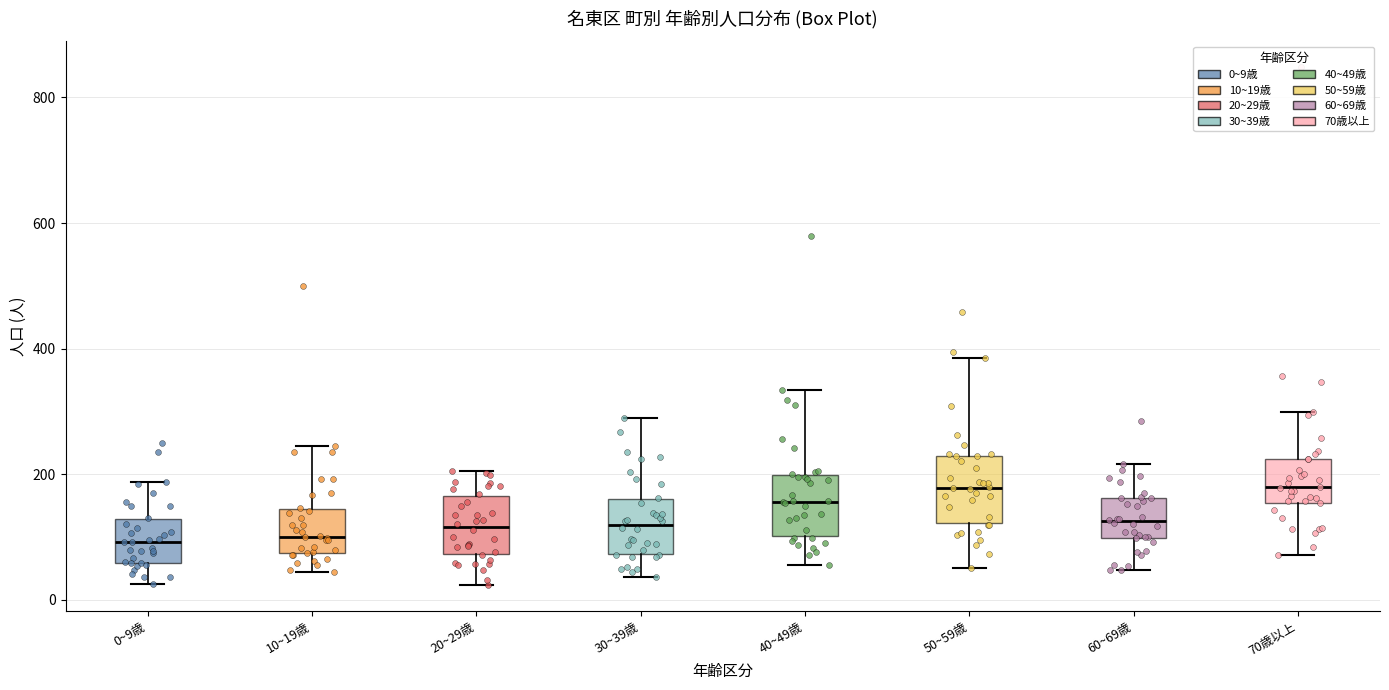

Reading left to right, transcribe this box plot: for each box, give where its median line is, the range the box spans, and where its two whiskers end, as read against the y-axis. The values are not printed on the chart, so give them approximately, as read against the axis.

0~9歳: median 100, box 60 to 120, whiskers 20 to 180
10~19歳: median 100, box 80 to 140, whiskers 40 to 240
20~29歳: median 120, box 80 to 160, whiskers 20 to 200
30~39歳: median 120, box 80 to 160, whiskers 40 to 280
40~49歳: median 160, box 100 to 200, whiskers 60 to 340
50~59歳: median 180, box 120 to 220, whiskers 60 to 380
60~69歳: median 120, box 100 to 160, whiskers 40 to 220
70歳以上: median 180, box 160 to 220, whiskers 80 to 300